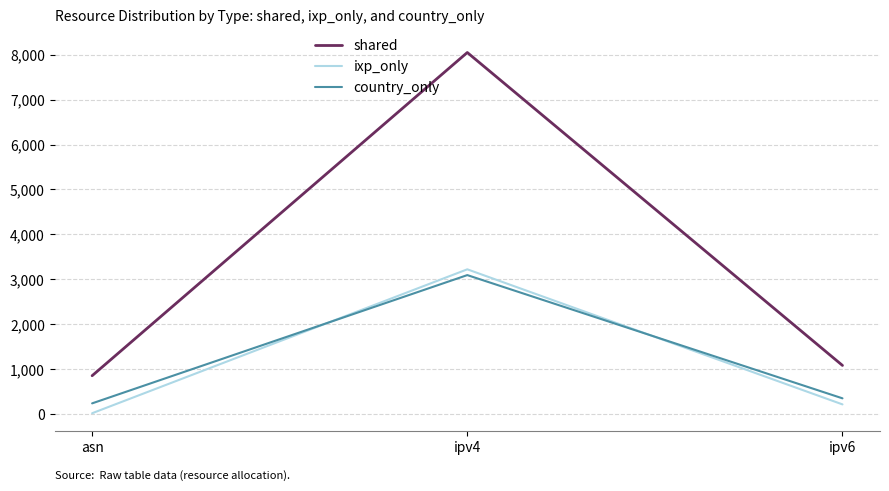

Does the chart have visible grid lines?

Yes